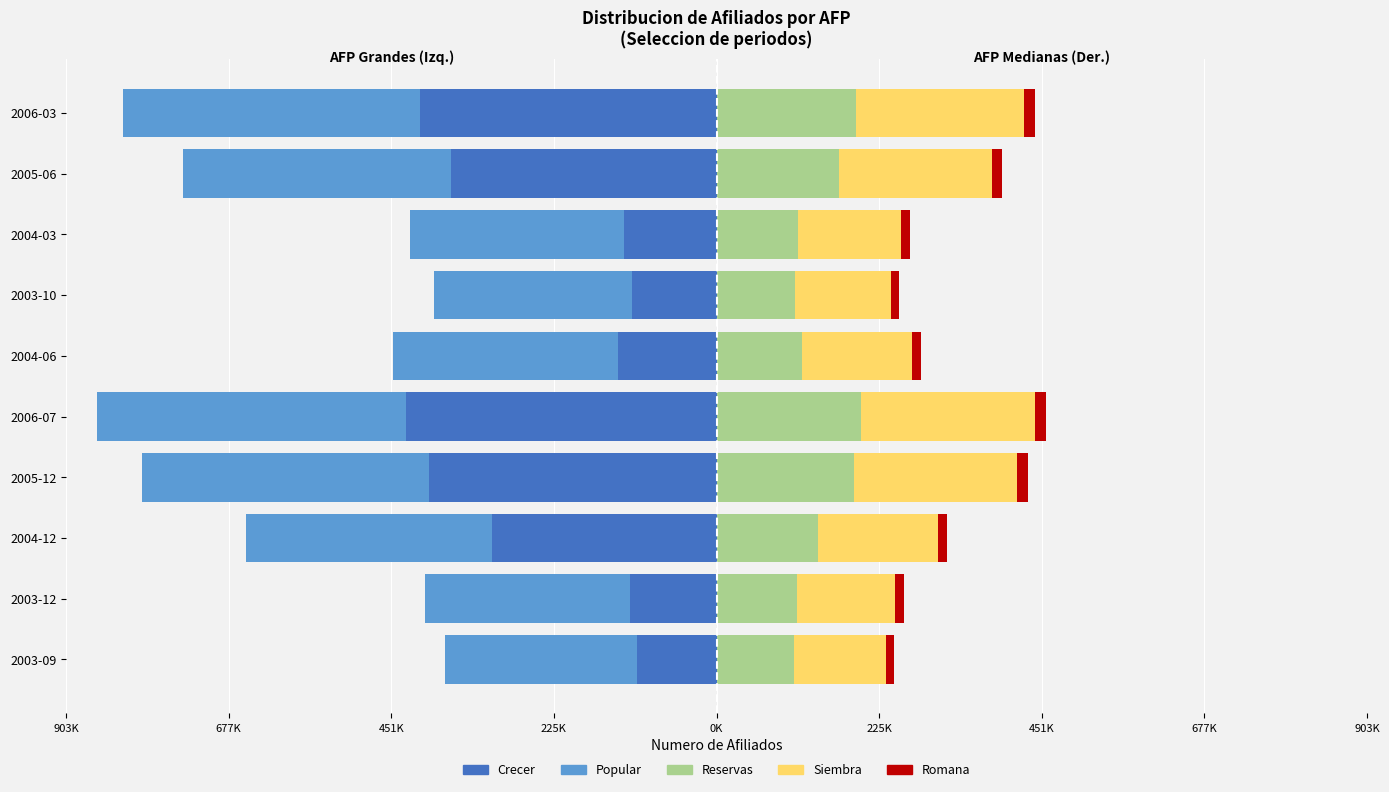

What is the difference between the maximum and minimum values in the Popular series?

162812